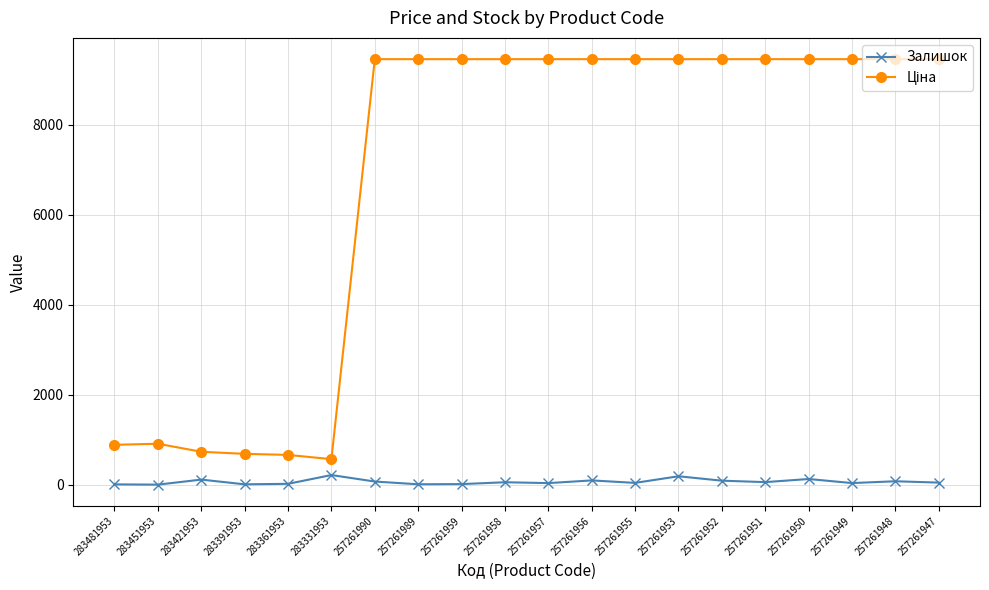

The Залишок series shows 45.0 at 257261955. True or false?

True